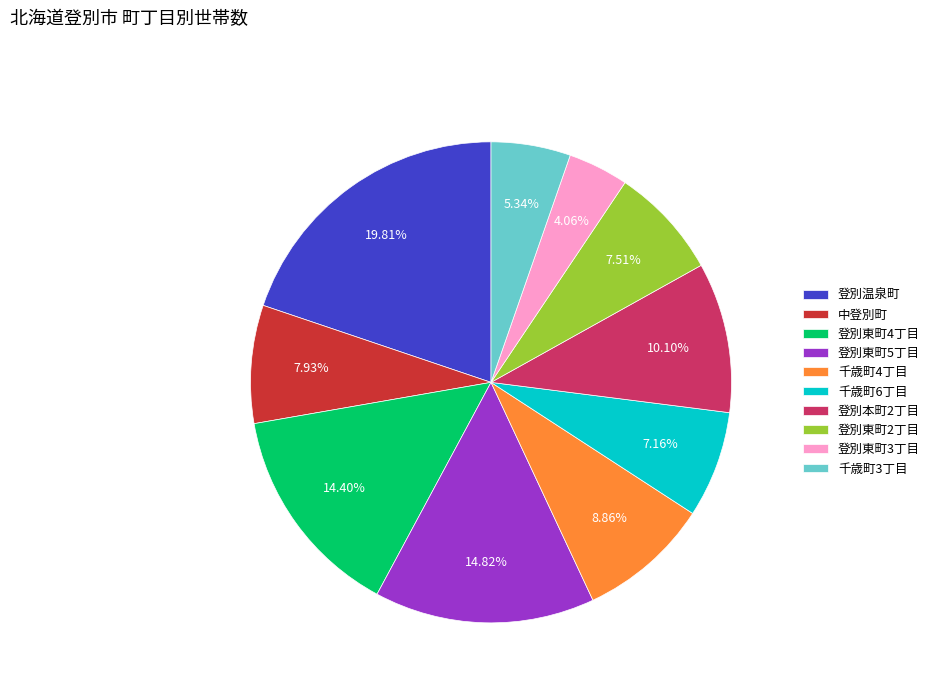

Which has a higher value, 登別東町3丁目 or 中登別町?

中登別町